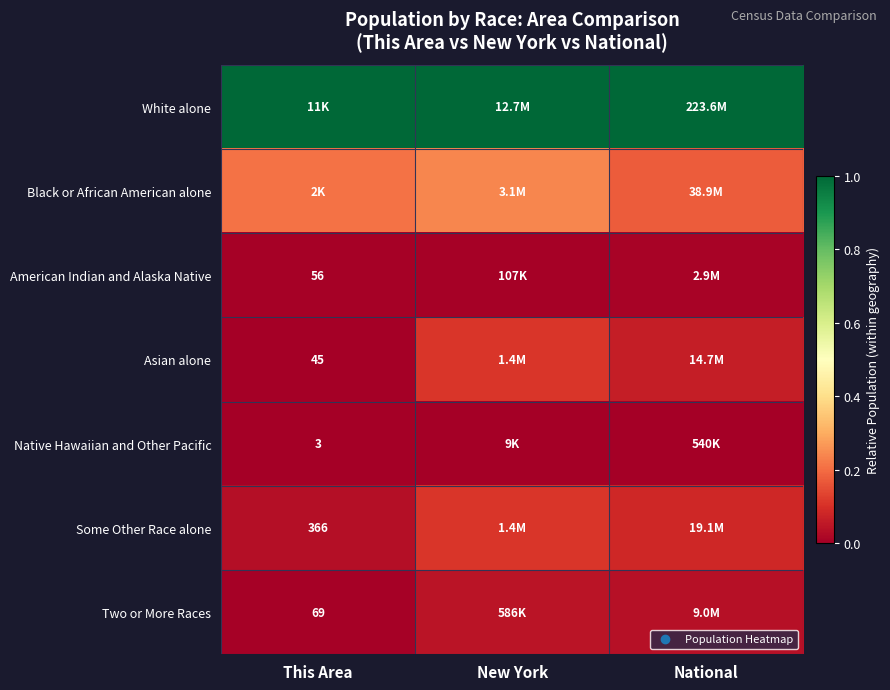

At how many categories does at least one series exceed 0?

3